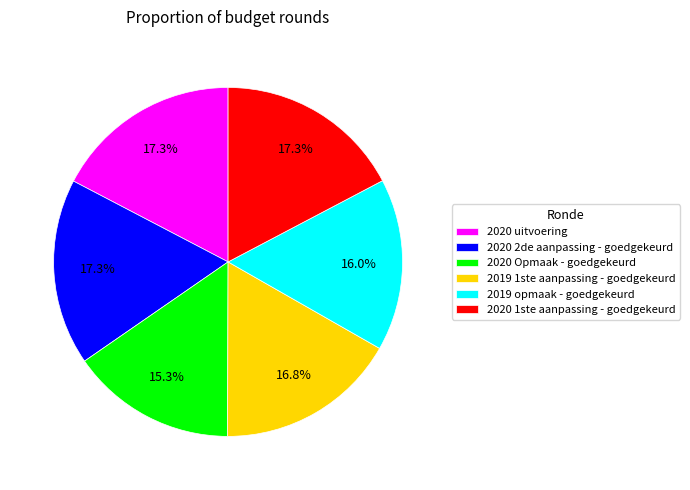

To the nearest percent, what portion does 2020 uitvoering represent?

17%